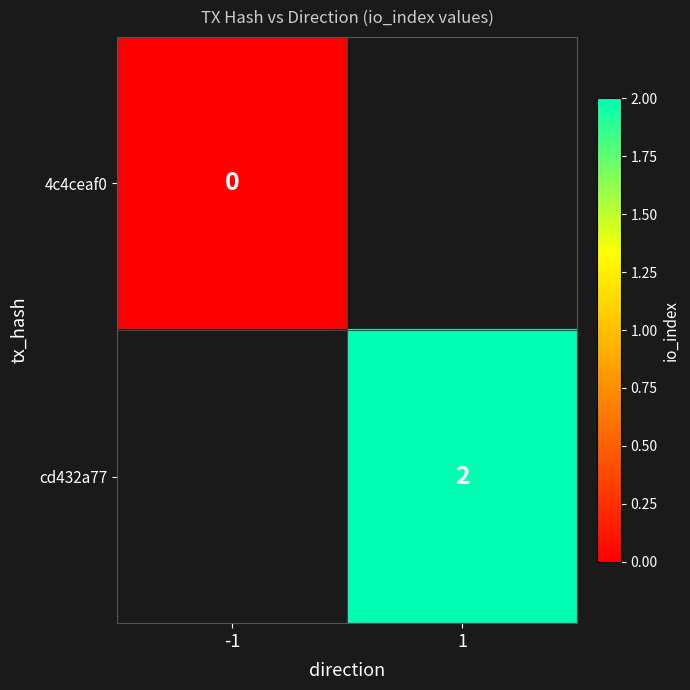

Which has a higher value, -1 or 1?

1